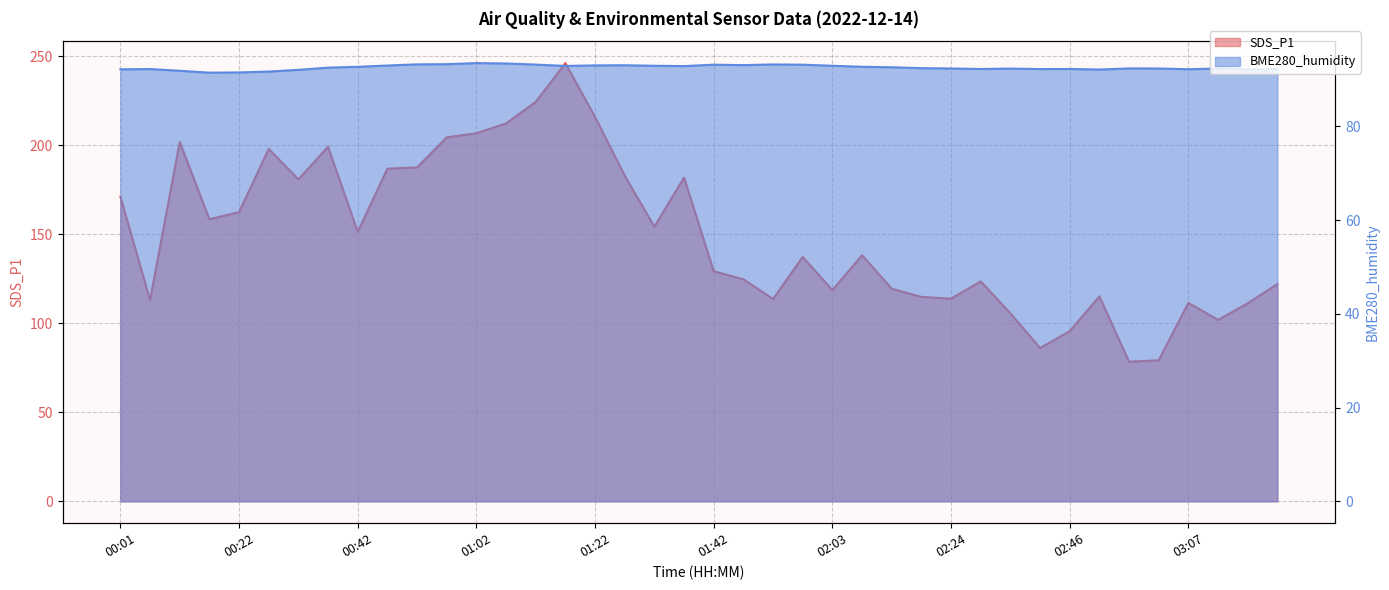

What are all the series names shown in the legend?

SDS_P1, BME280_humidity